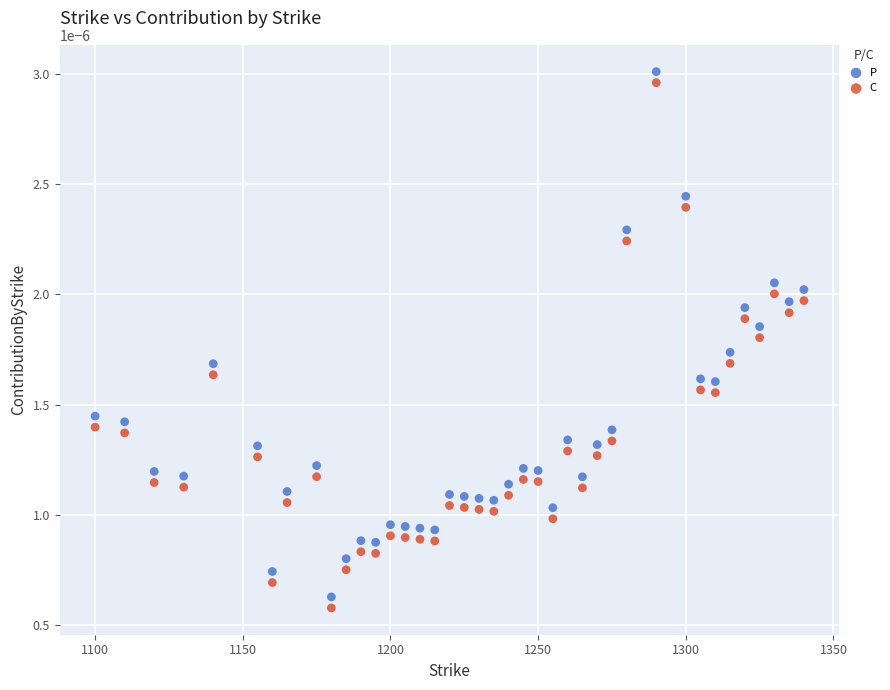

Across all data points, what is the range of X values (max minus min)?

240.0